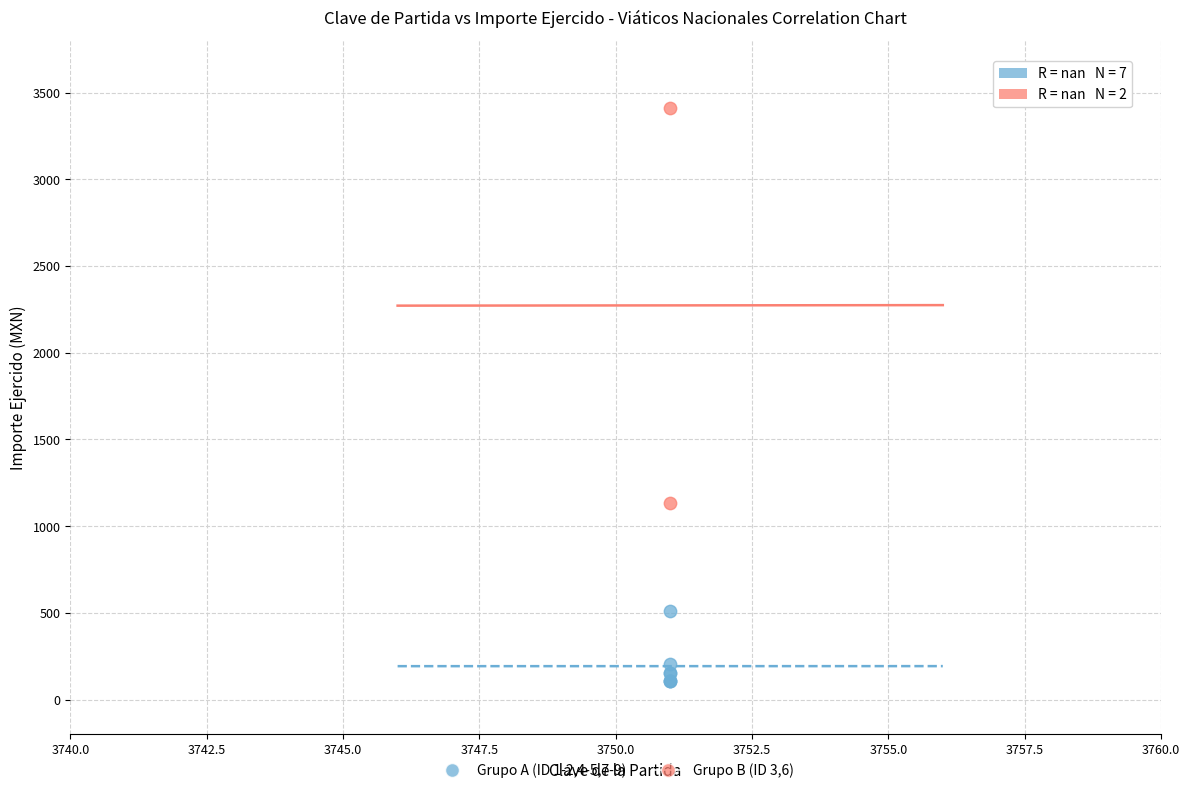

Which series contains the highest Y value?

Grupo B (ID 3,6)